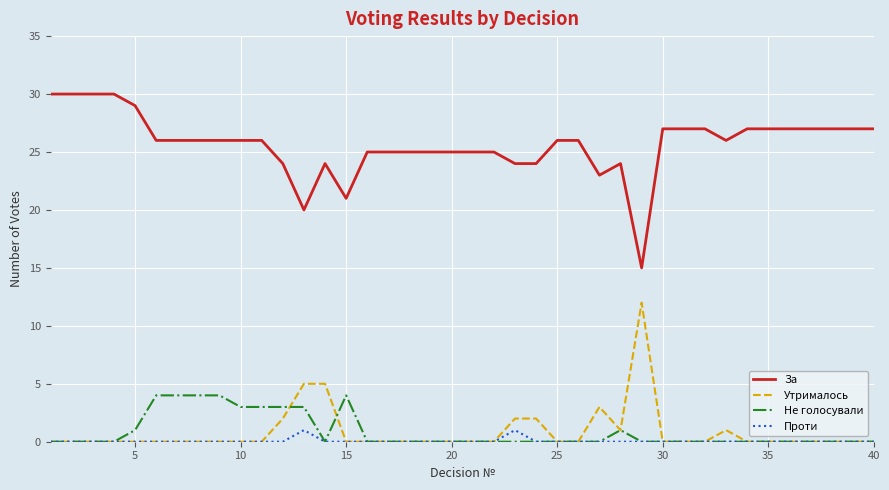

What is the highest value of the Проти series?

1